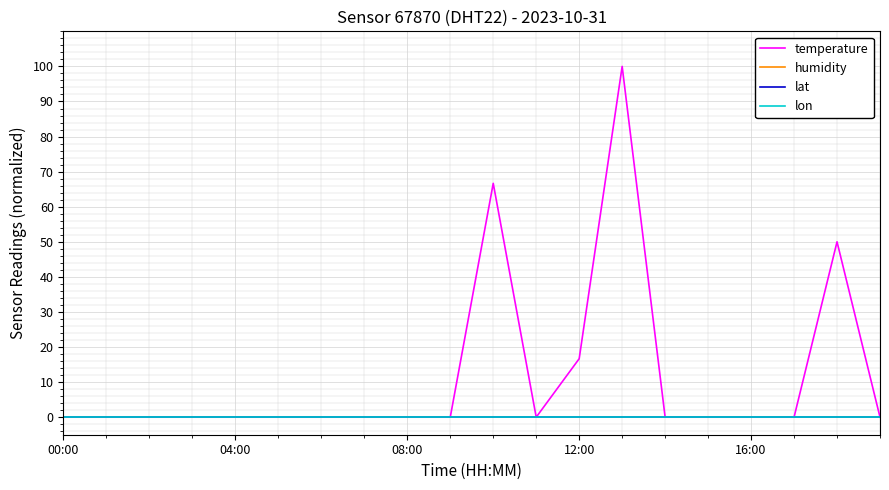

Does the chart display data point markers on the line(s)?

No